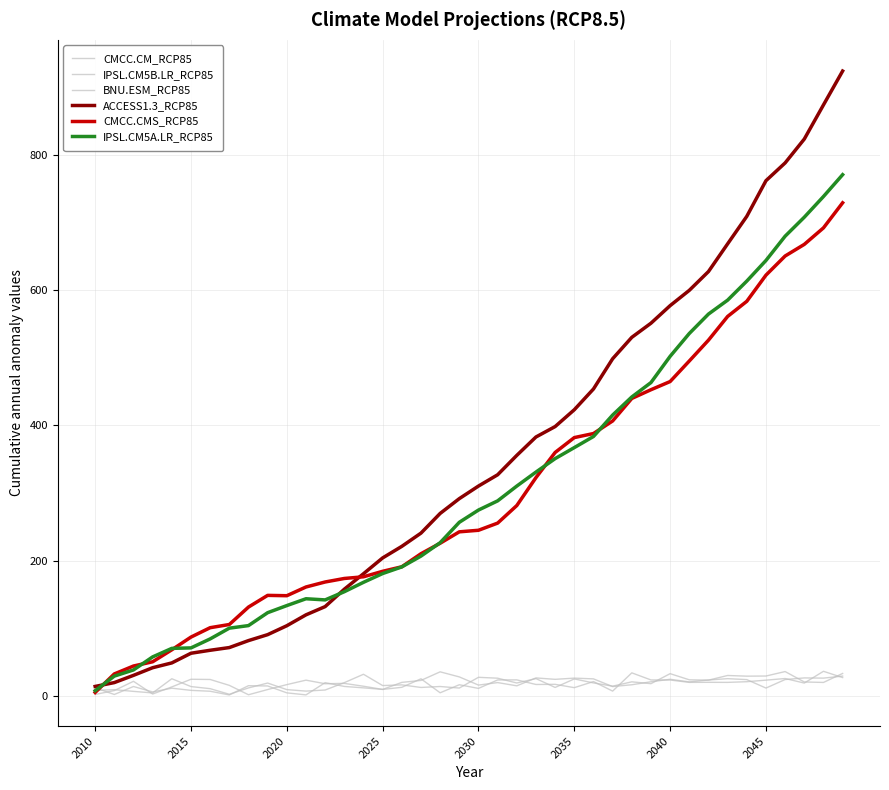

What is the maximum value for IPSL.CM5A.LR_RCP85?

771.0